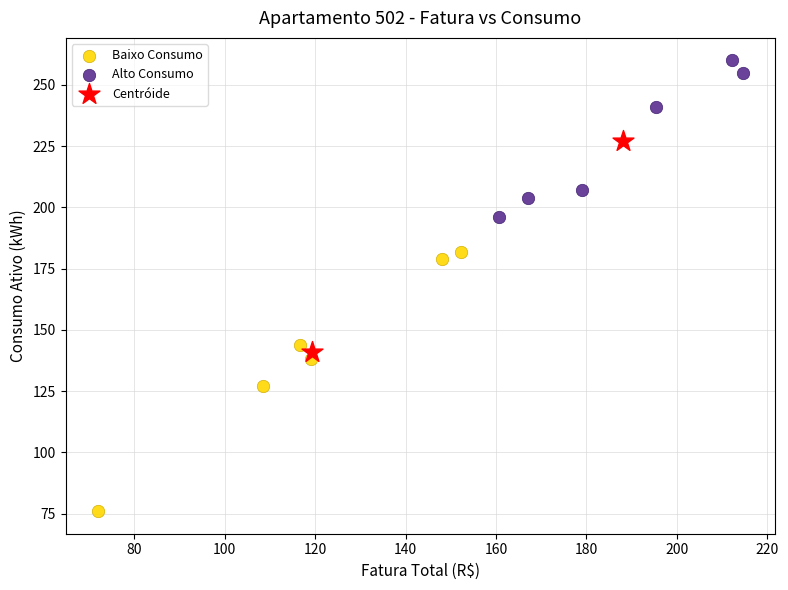

Which series has the widest spread of Y values?

Baixo Consumo